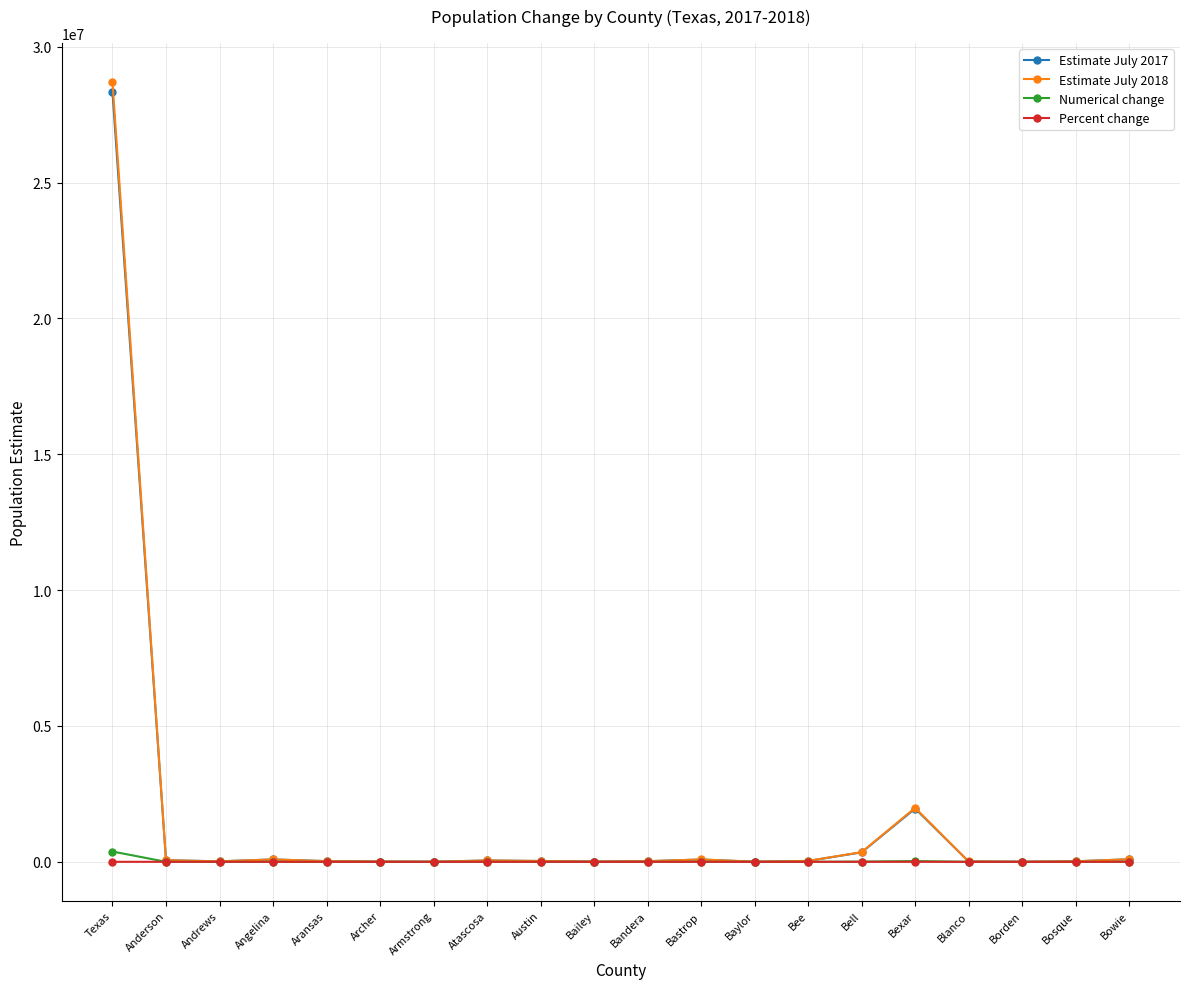

What is the value of the Estimate July 2018 point at the 11th from the left?

22824.0